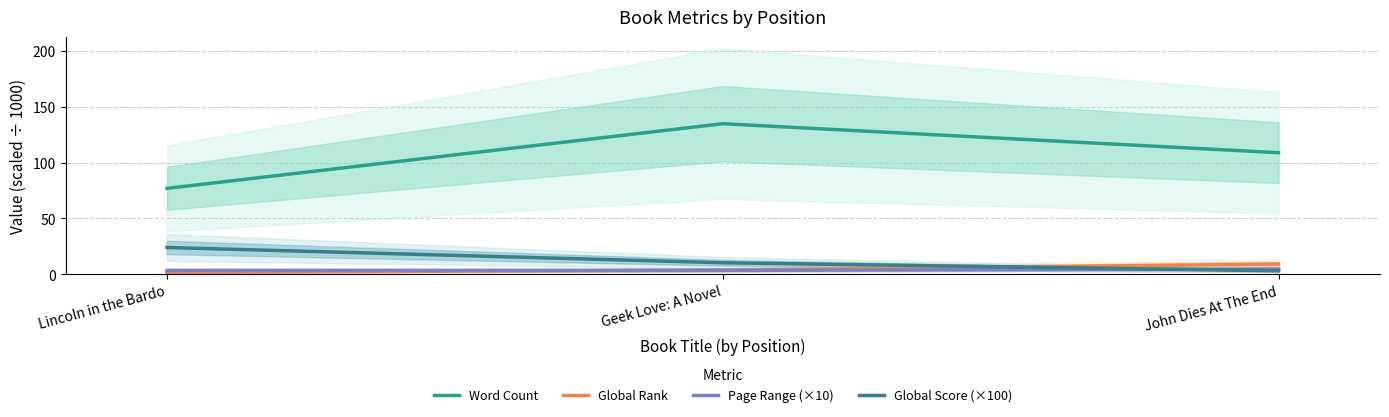

How many data points in Global Score (×100) are less than 10?

1